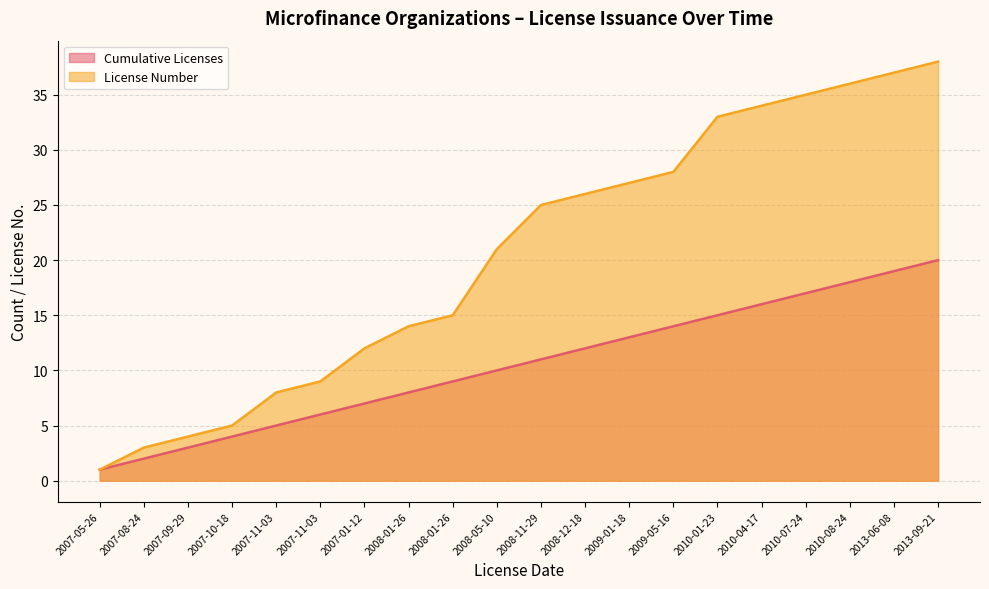

Reading right to left, transcribe all the data shown in this chart.

Cumulative Licenses: 2013-09-21=20	2013-06-08=19	2010-08-24=18	2010-07-24=17	2010-04-17=16	2010-01-23=15	2009-05-16=14	2009-01-18=13	2008-12-18=12	2008-11-29=11	2008-05-10=10	2008-01-26=9	2008-01-26=8	2007-01-12=7	2007-11-03=6	2007-11-03=5	2007-10-18=4	2007-09-29=3	2007-08-24=2	2007-05-26=1
License Number: 2013-09-21=38	2013-06-08=37	2010-08-24=36	2010-07-24=35	2010-04-17=34	2010-01-23=33	2009-05-16=28	2009-01-18=27	2008-12-18=26	2008-11-29=25	2008-05-10=21	2008-01-26=15	2008-01-26=14	2007-01-12=12	2007-11-03=9	2007-11-03=8	2007-10-18=5	2007-09-29=4	2007-08-24=3	2007-05-26=1